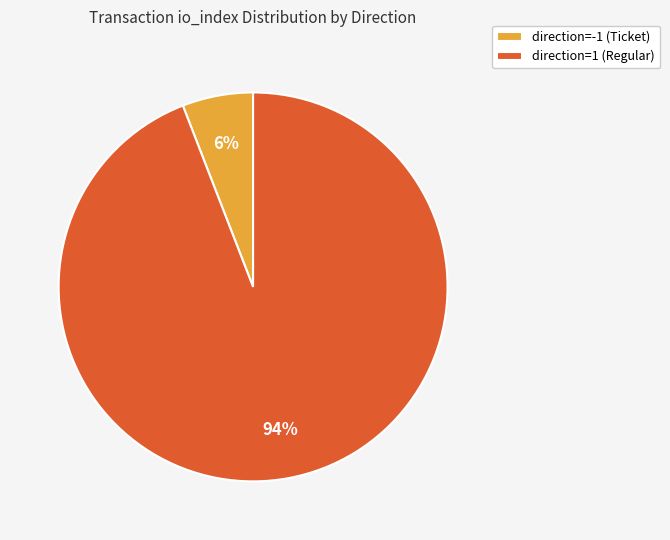

Count the number of slices in the pie.

2